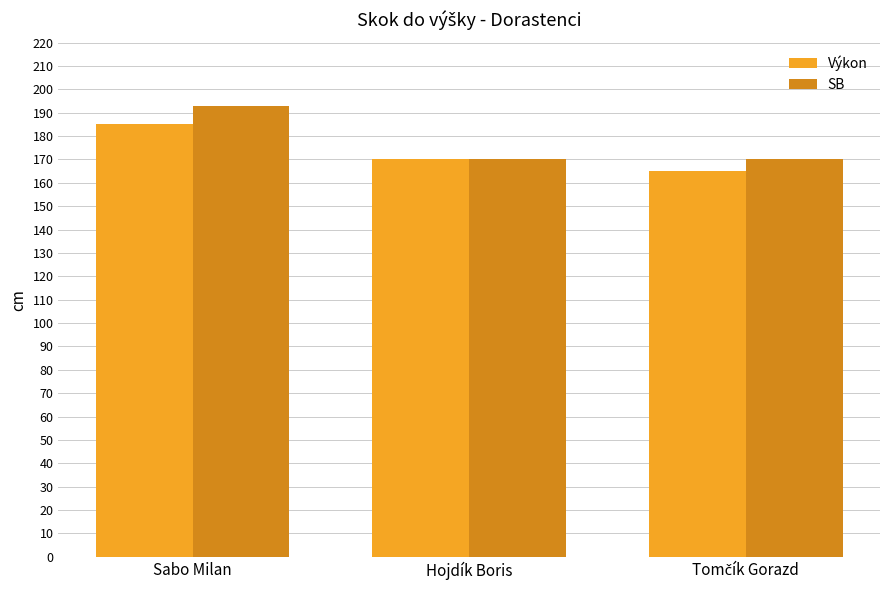

Which series has the largest total across all categories?

SB